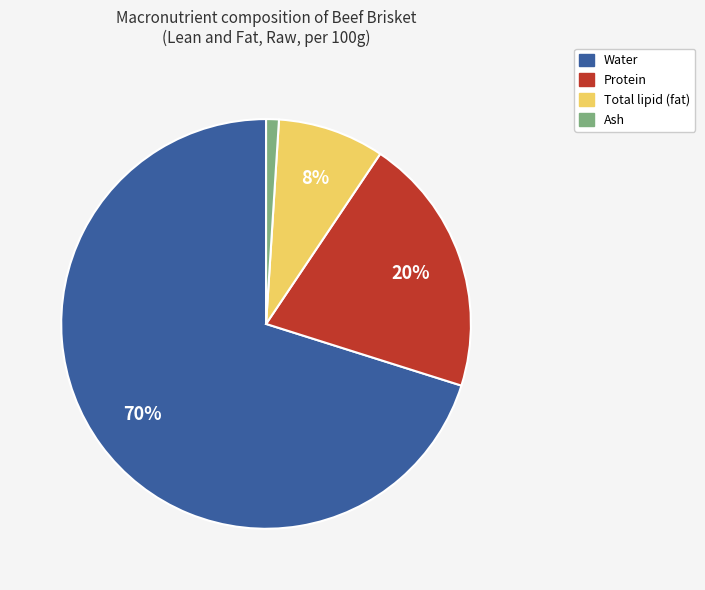

Count the number of slices in the pie.

4